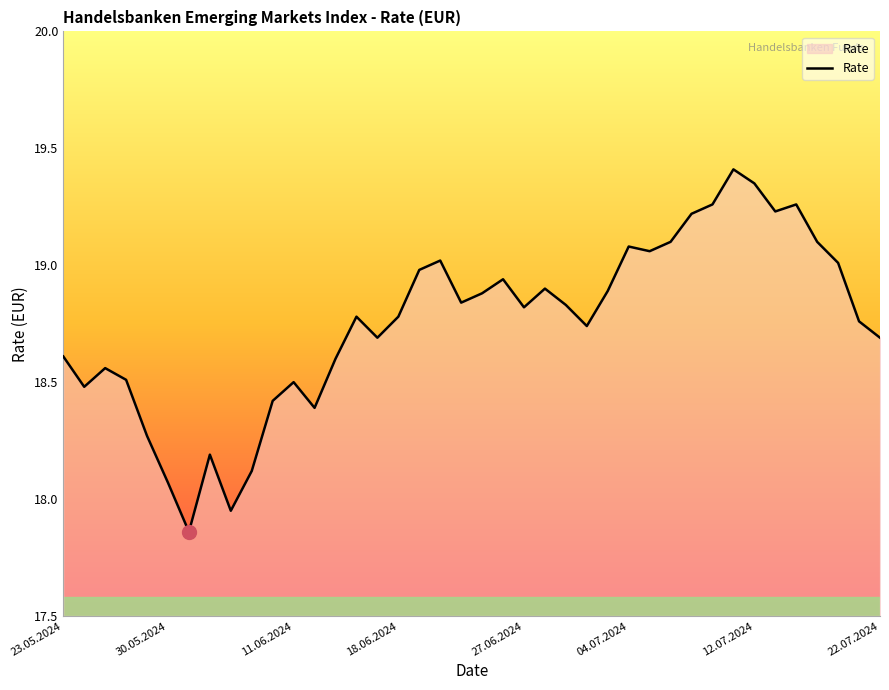

At which label does the data first exceed 18?

23.05.2024